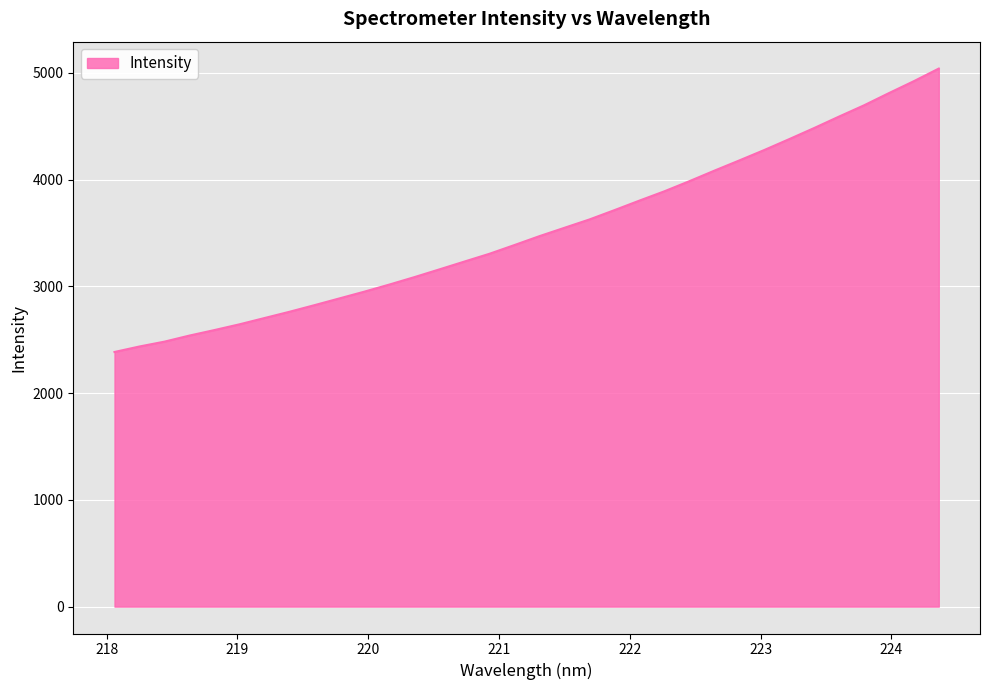

What is the difference between the maximum and minimum values?

2654.9